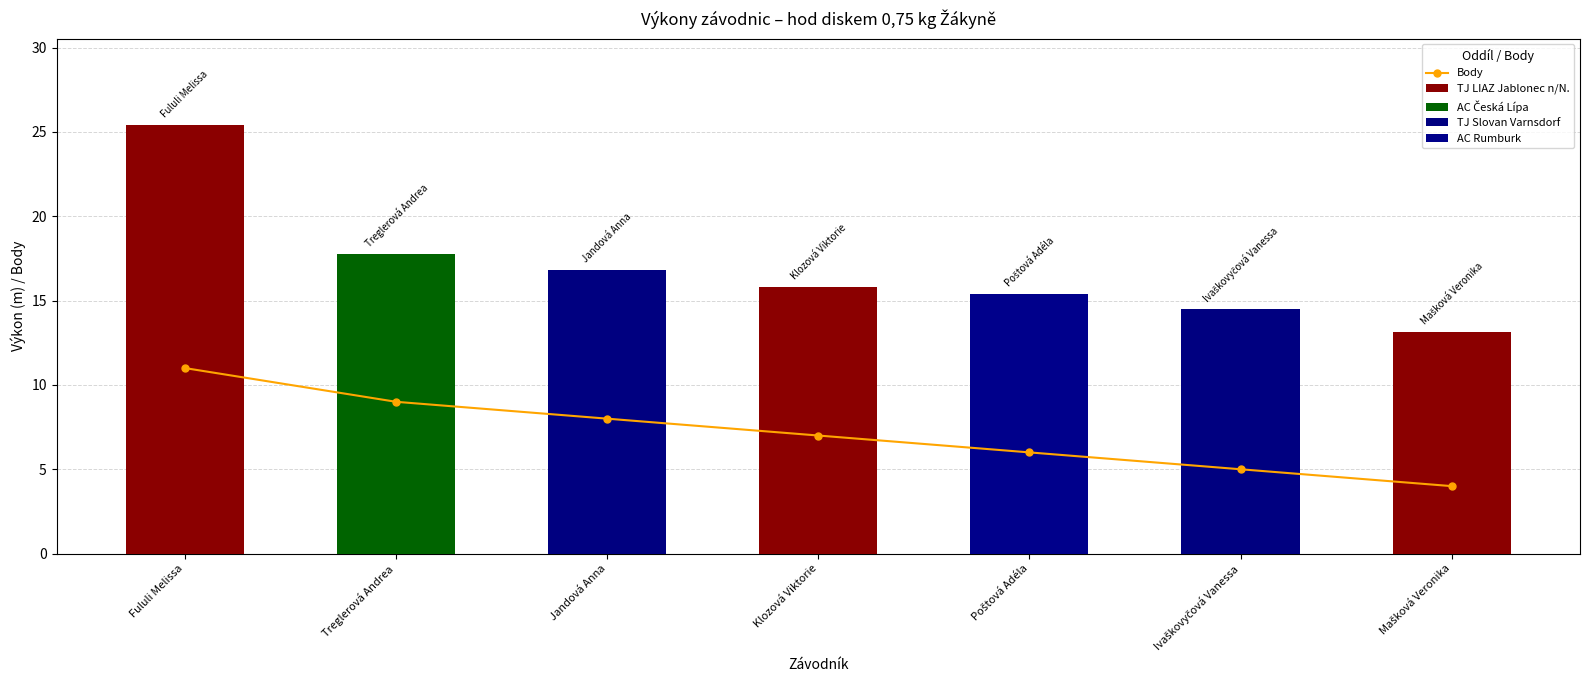

True or false: the data shows 8 at Jandová Anna.

True